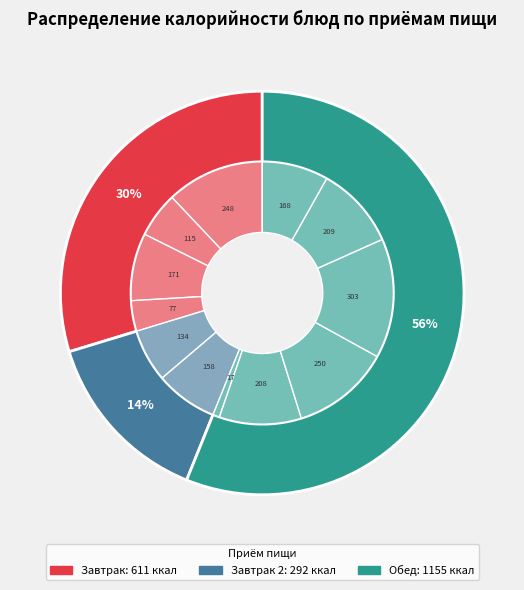

Is it true that Курица в соусе is 21% of the pie?

False